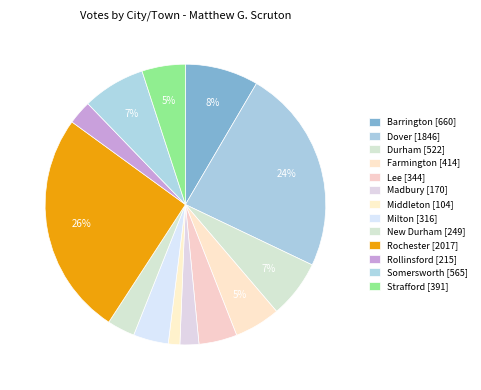

To the nearest percent, what is the difference between the Middleton and Rollinsford slice percentages?

1%